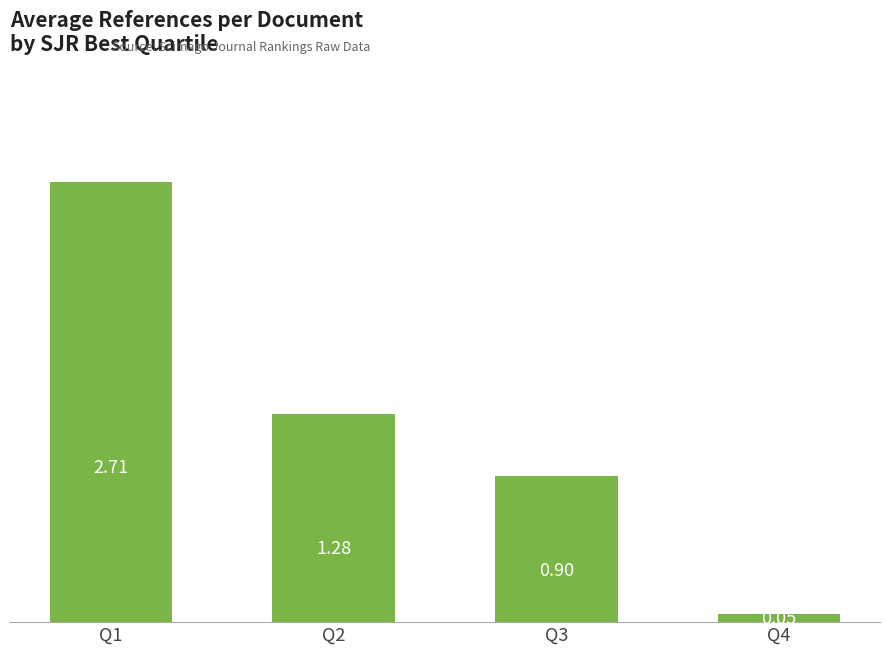

What is the average value?

1.2